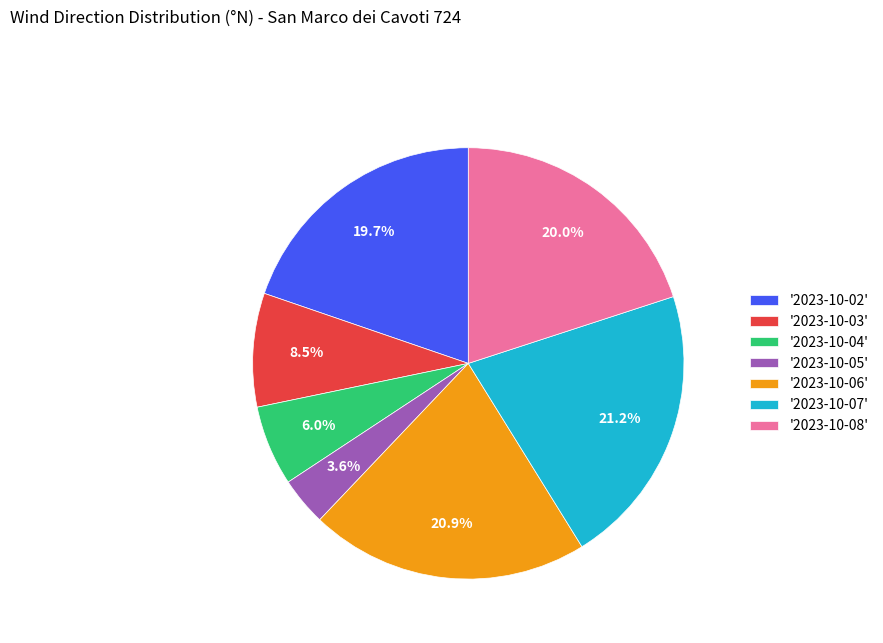

What percentage is NOT represented by '2023-10-03'?

91.5%